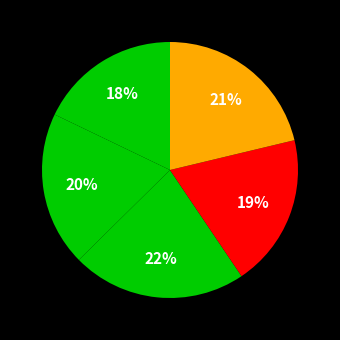

How many segments does this pie chart have?

5